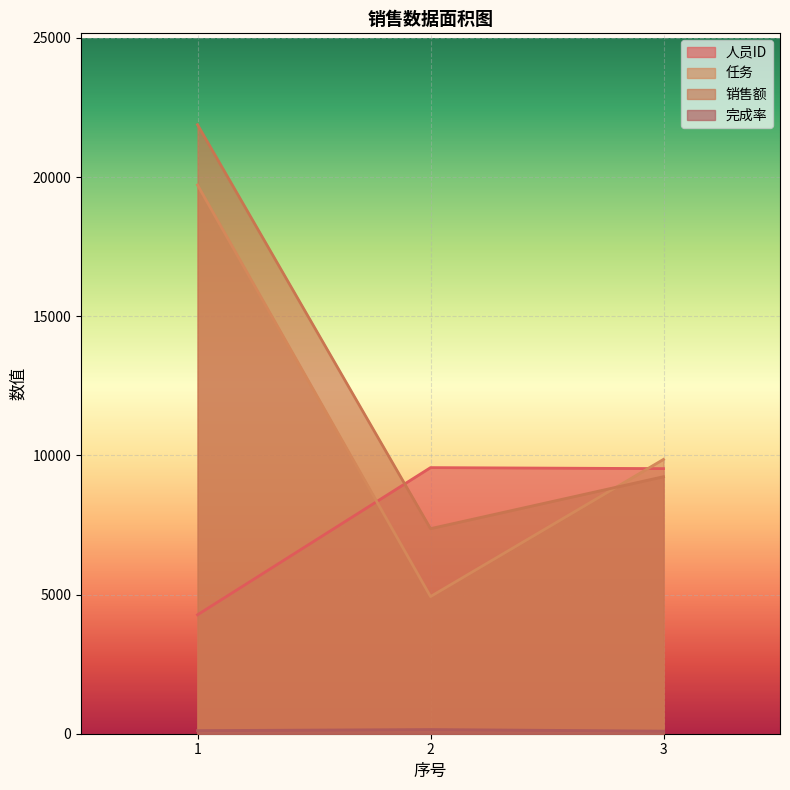

How many lines are shown in the chart?

4